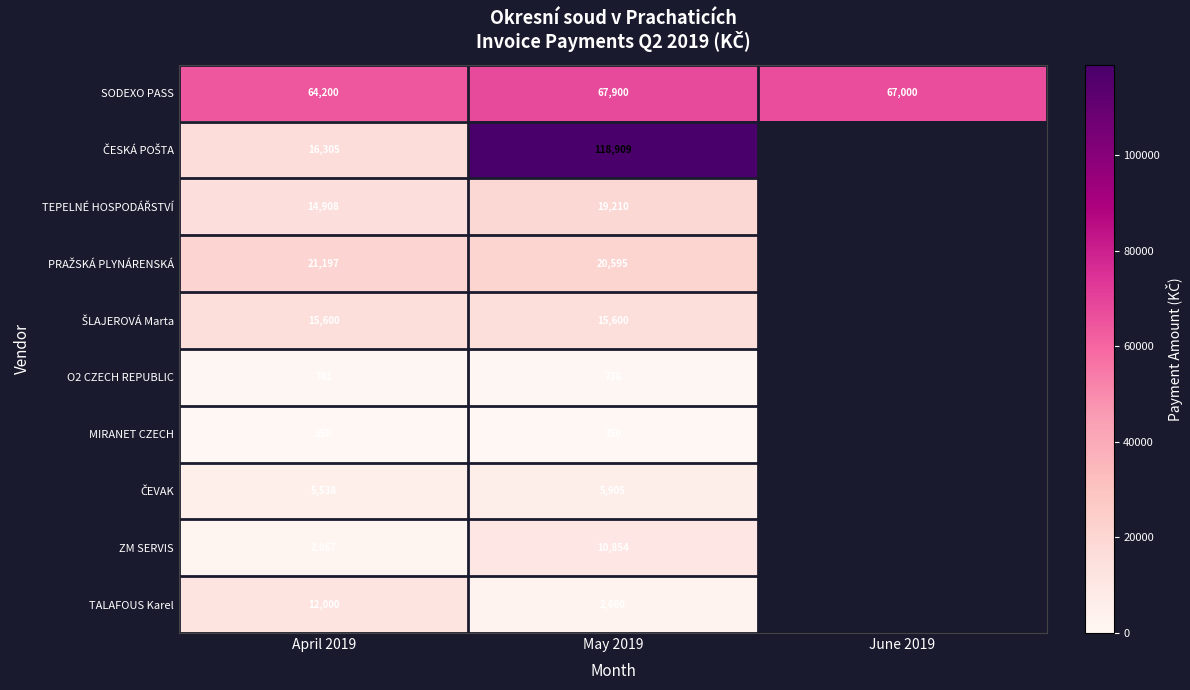

Between April 2019 and May 2019, which is larger?

May 2019